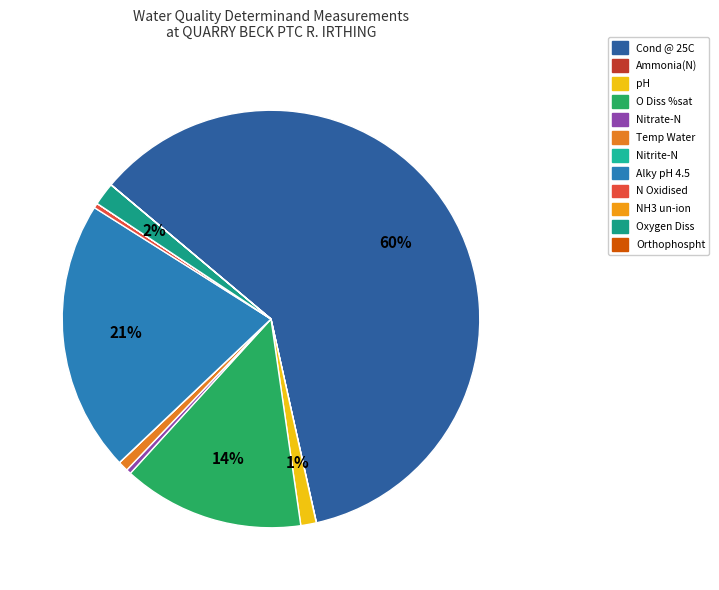

How many segments does this pie chart have?

12